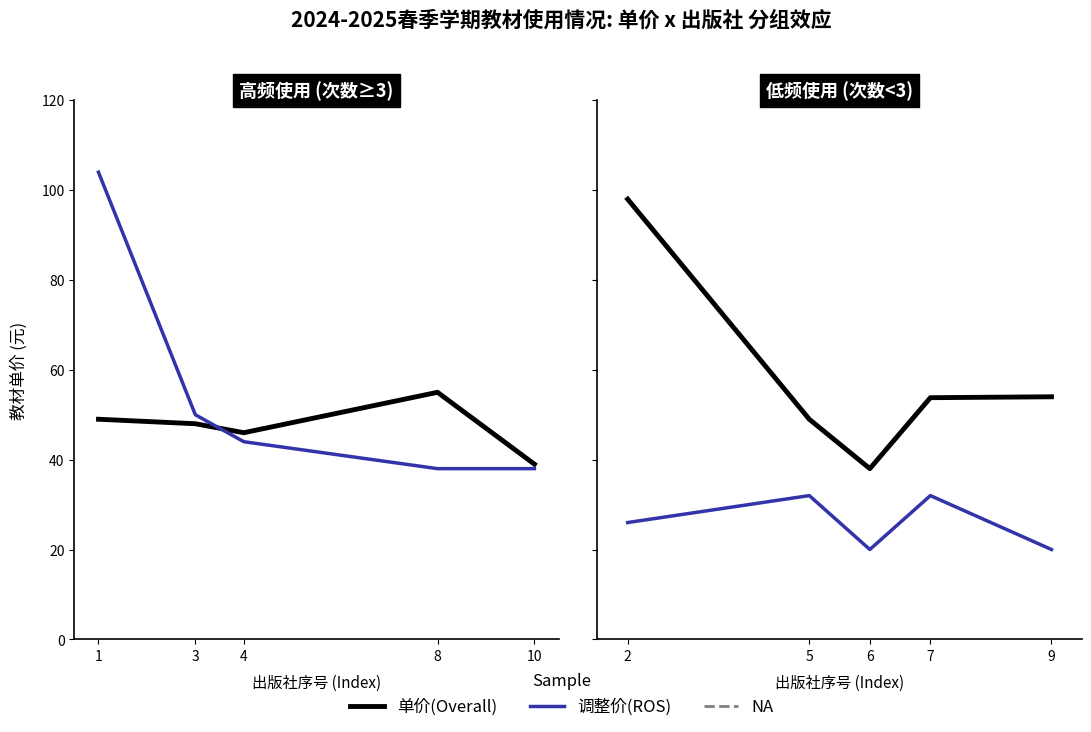

The 调整价(ROS) series shows 47.9 at 7. True or false?

False